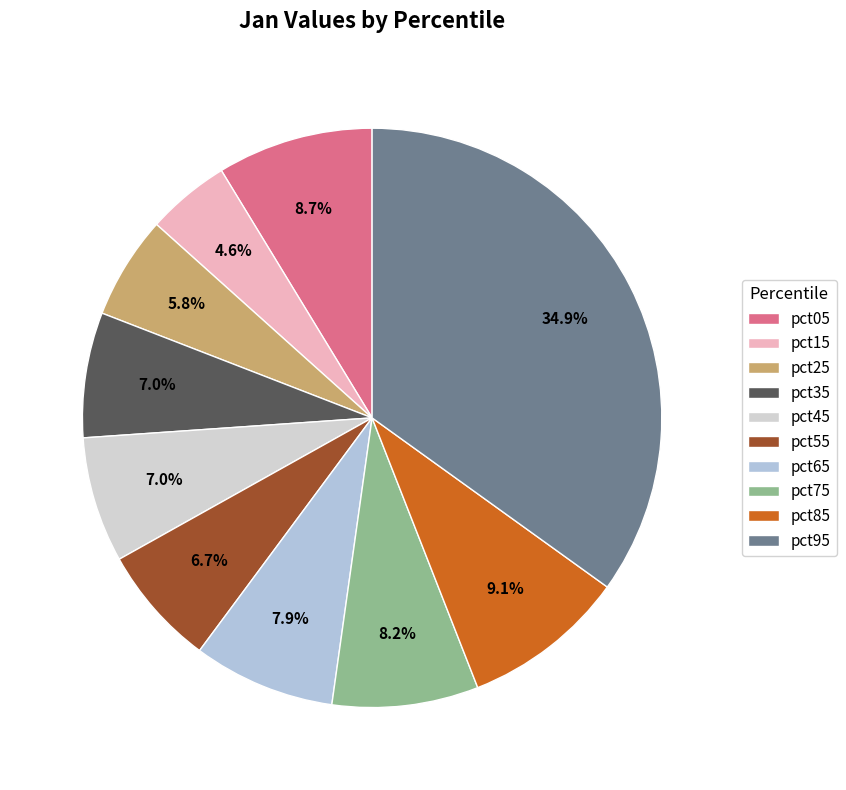

Is there any slice that represents more than half of the pie?

No